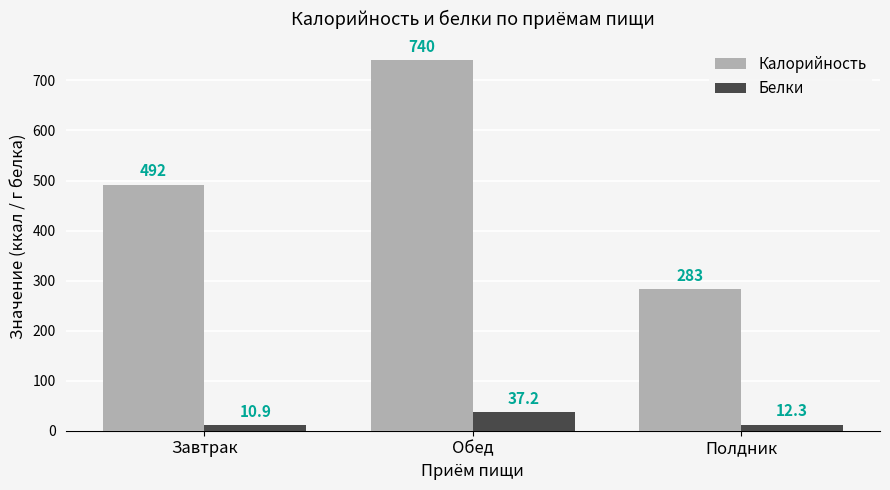

What is the label of the 2nd bar from the right?

Обед